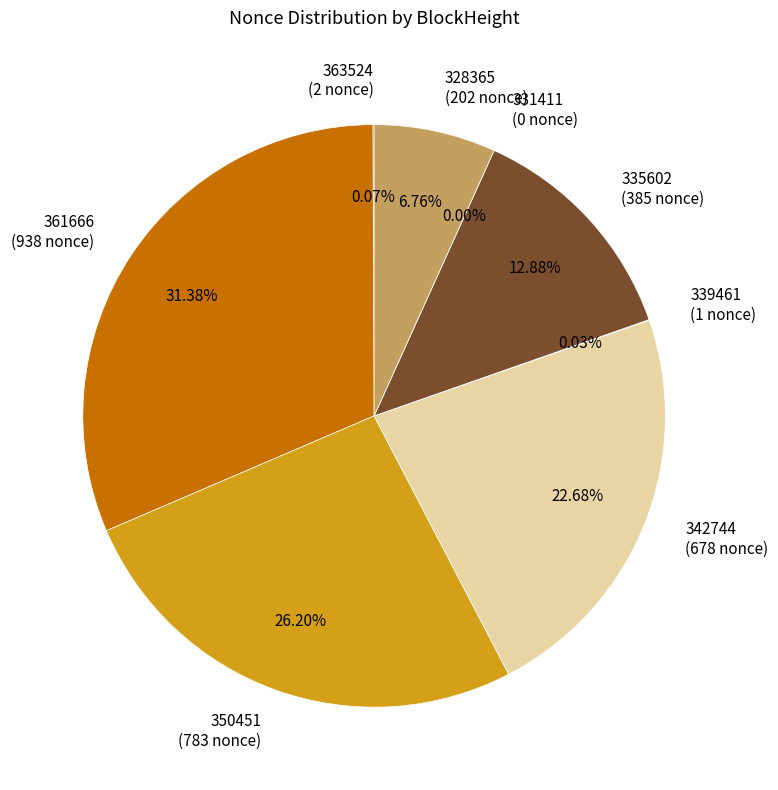

Which category has the smallest portion of the pie?

331411